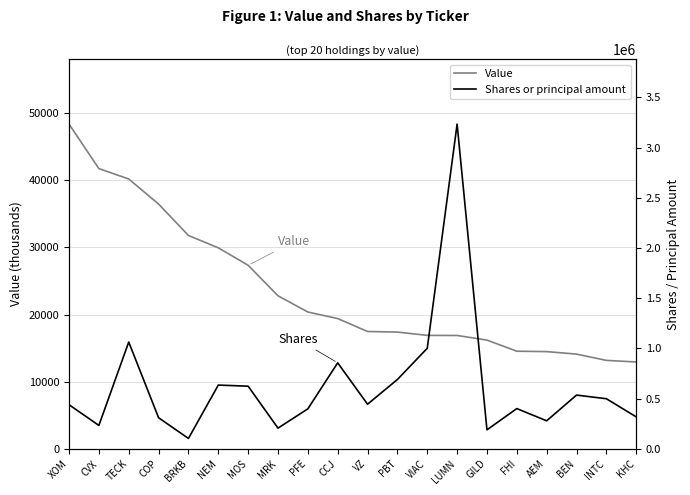

Where does the Value series first go above 19398?

XOM